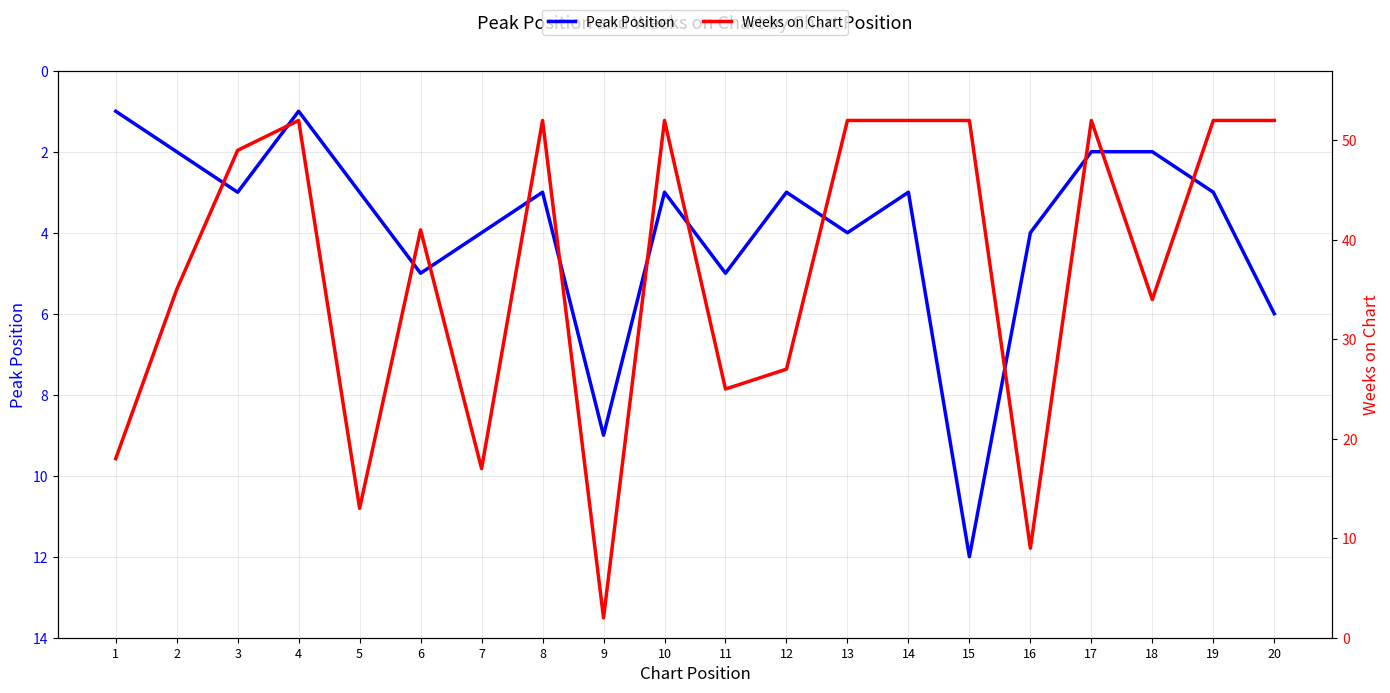

How many lines are shown in the chart?

2